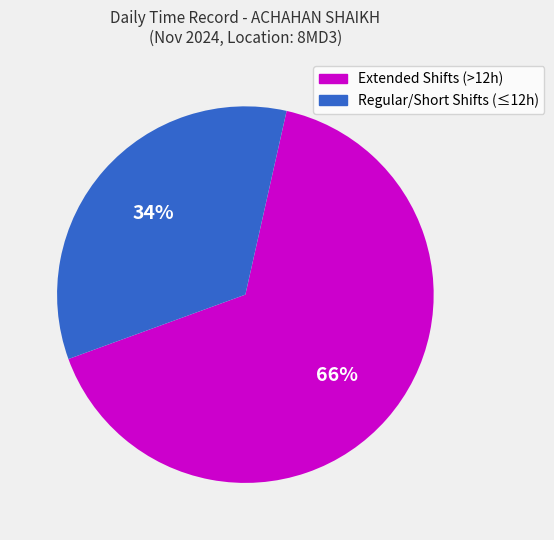

Is there any slice that represents more than half of the pie?

Yes